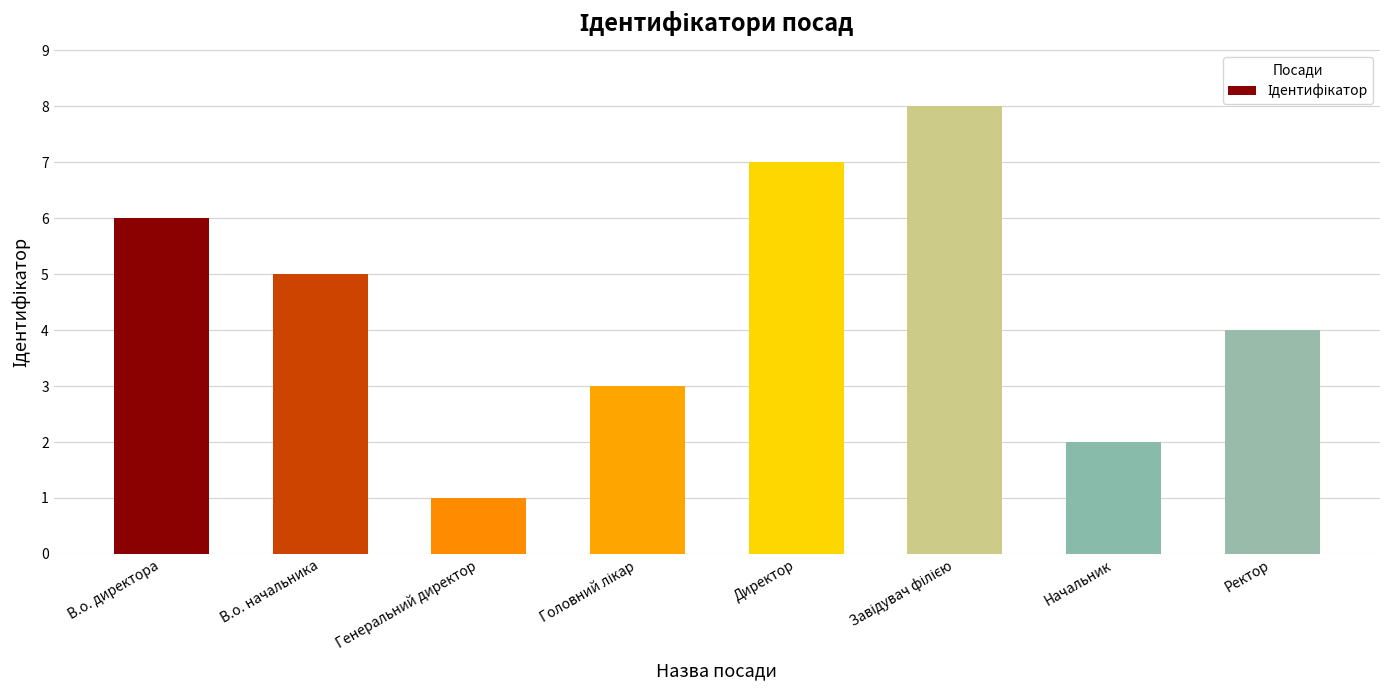

What is the change in value from В.о. начальника to Директор?

+2